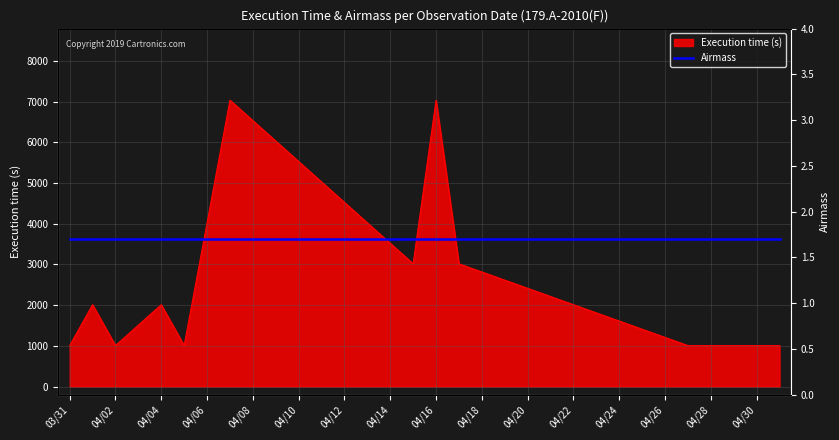

What is the average value?

2512